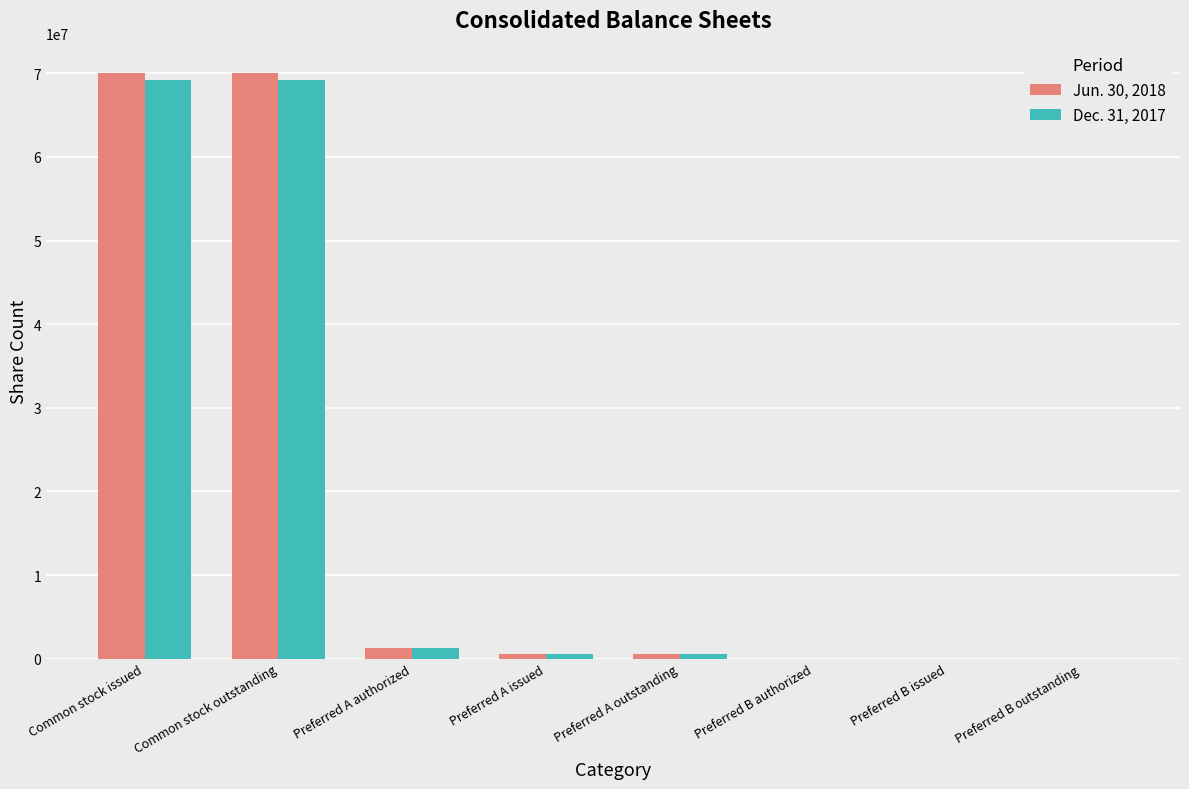

What is the total value across all series at Common stock issued?

139184792